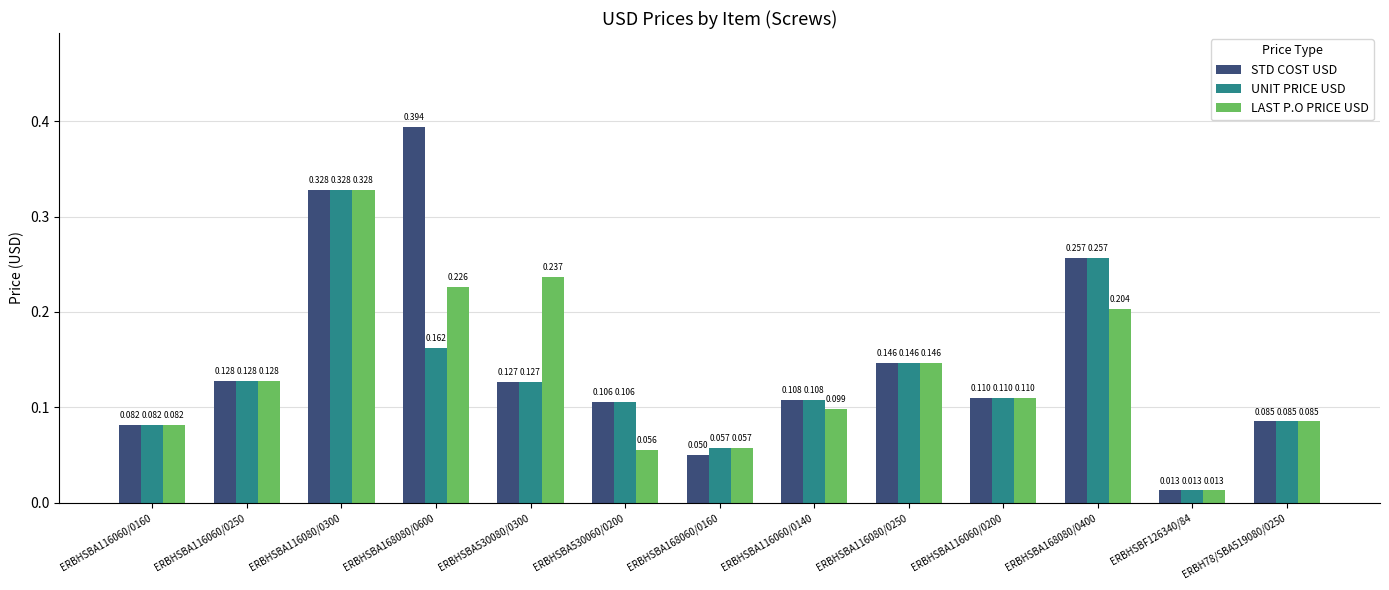

Rank the series by their average value, from lowest to highest.

UNIT PRICE USD, LAST P.O PRICE USD, STD COST USD